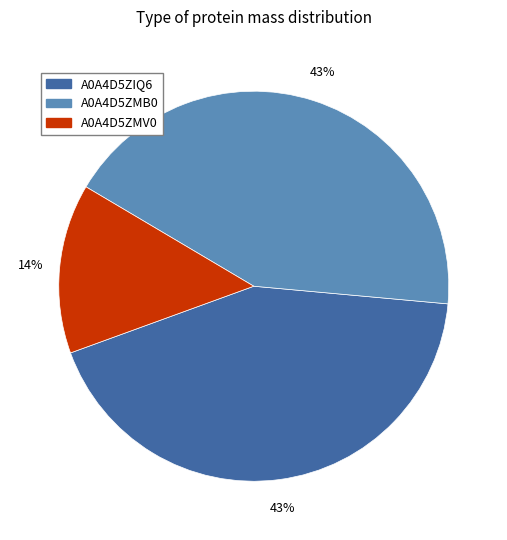

Between A0A4D5ZIQ6 and A0A4D5ZMV0, which is larger?

A0A4D5ZIQ6